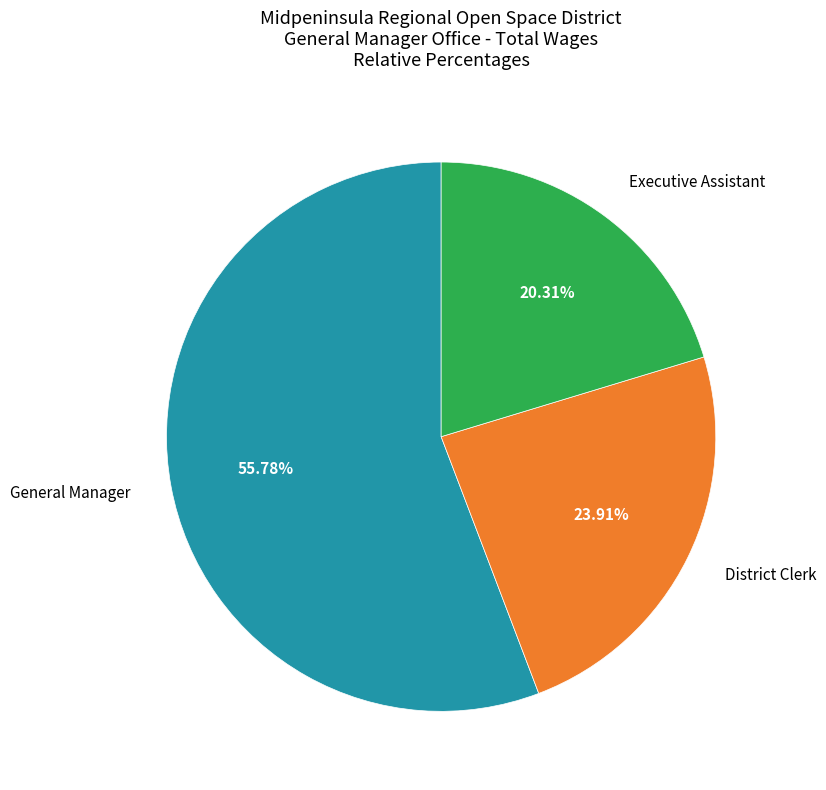

What is the ratio of the value at District Clerk to the value at General Manager?

0.4